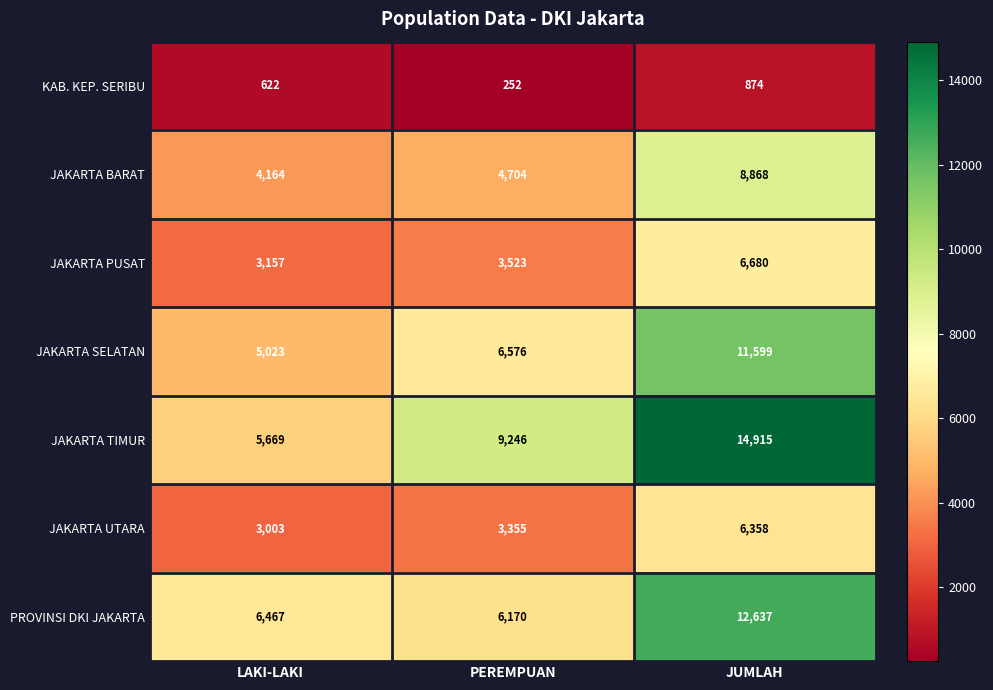

Which series changed the most between LAKI-LAKI and JUMLAH?

JAKARTA TIMUR